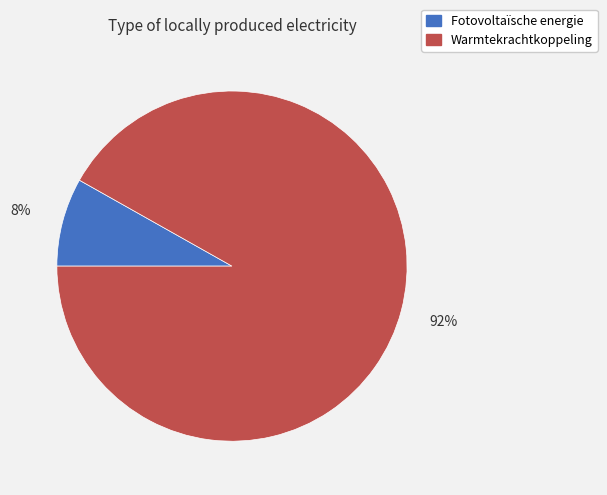

Approximately how many times larger is the value at Fotovoltaïsche energie compared to Warmtekrachtkoppeling?

0.1